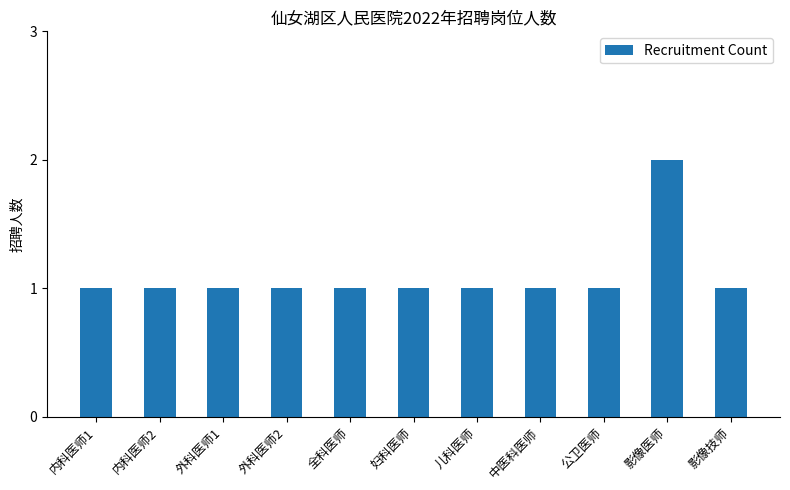

Approximately how many times larger is the value at 外科医师1 compared to 公卫医师?

1.0